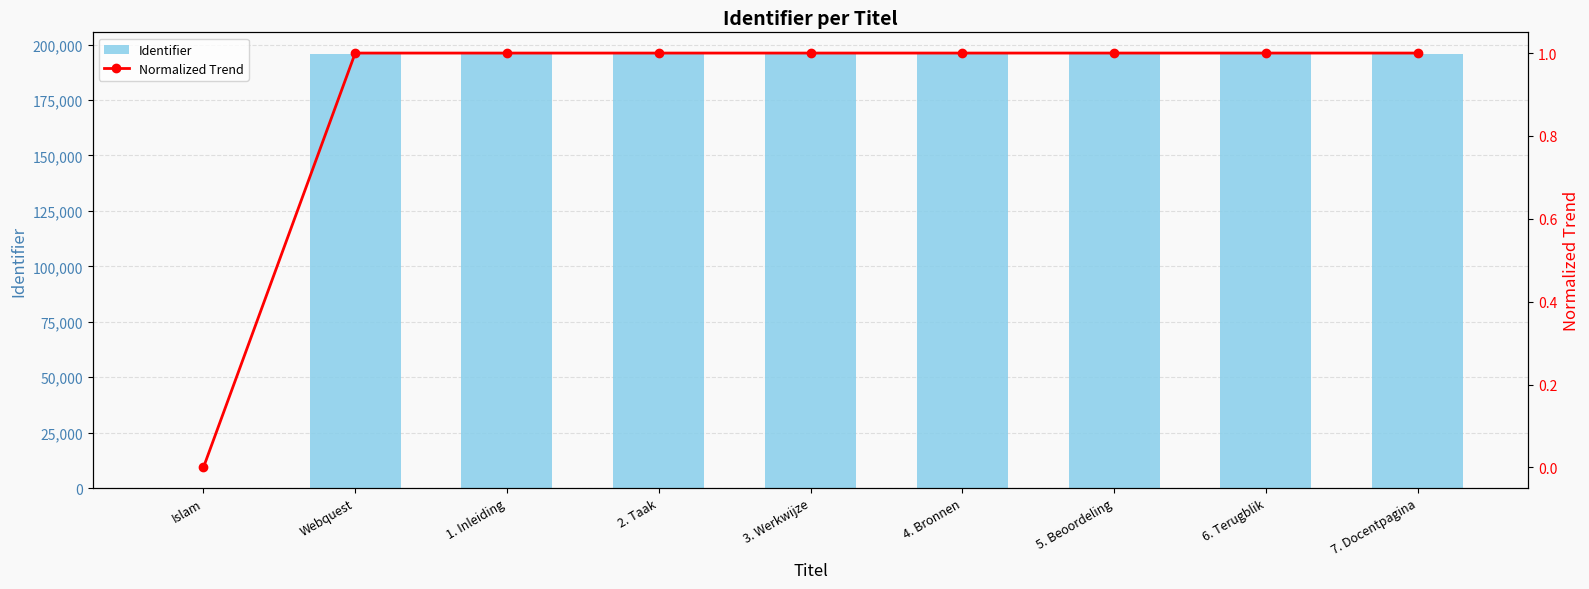

At how many categories does at least one series exceed 82029?

8